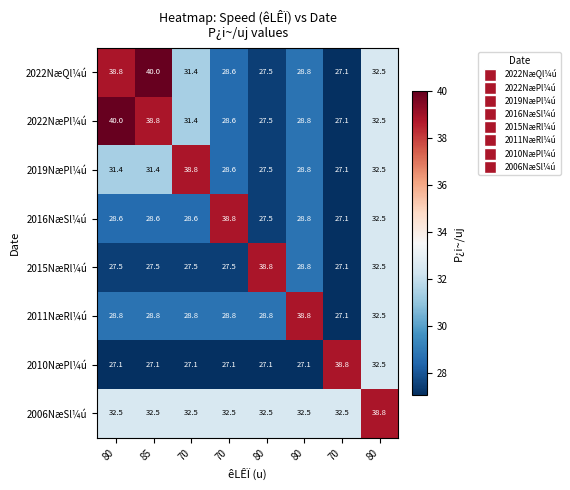

How many data points does each series have?

8